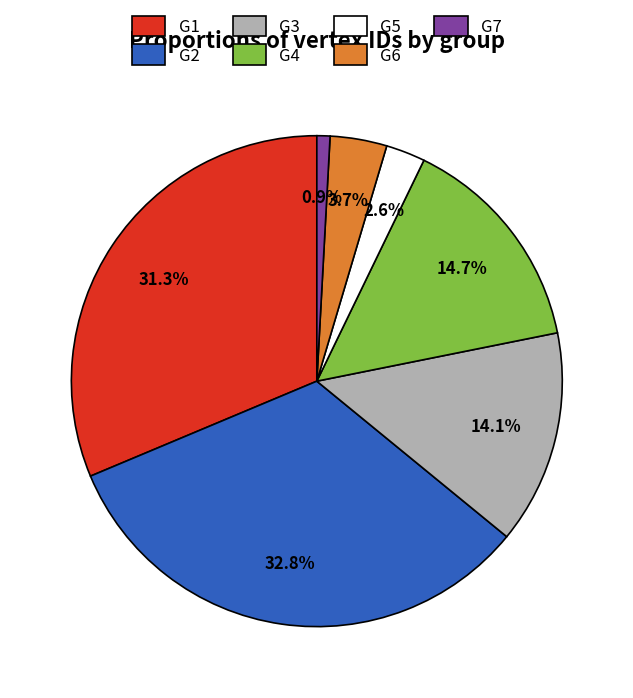

Is the sum of G4 and G6 greater than half?

No